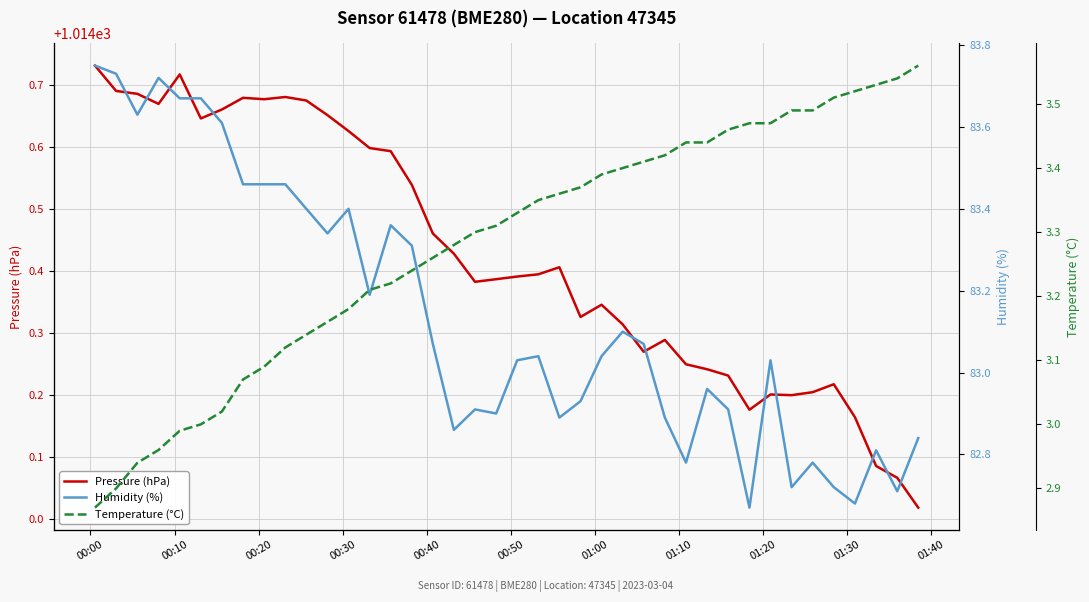

Reading left to right, list all the values displayed in this chart.

Pressure (hPa): 1014.7	1014.7	1014.7	1014.7	1014.7	1014.6	1014.7	1014.7	1014.7	1014.7	1014.7	1014.7	1014.6	1014.6	1014.6	1014.5	1014.5	1014.4	1014.4	1014.4	1014.4	1014.4	1014.4	1014.3	1014.3	1014.3	1014.3	1014.3	1014.2	1014.2	1014.2	1014.2	1014.2	1014.2	1014.2	1014.2	1014.2	1014.1	1014.1	1014.0
Humidity (%): 83.8	83.7	83.6	83.7	83.7	83.7	83.6	83.5	83.5	83.5	83.4	83.3	83.4	83.2	83.4	83.3	83.1	82.9	82.9	82.9	83.0	83.0	82.9	82.9	83.0	83.1	83.1	82.9	82.8	83.0	82.9	82.7	83.0	82.7	82.8	82.7	82.7	82.8	82.7	82.8
Temperature (°C): 2.9	2.9	2.9	3.0	3.0	3.0	3.0	3.1	3.1	3.1	3.1	3.2	3.2	3.2	3.2	3.2	3.3	3.3	3.3	3.3	3.3	3.4	3.4	3.4	3.4	3.4	3.4	3.4	3.4	3.4	3.5	3.5	3.5	3.5	3.5	3.5	3.5	3.5	3.5	3.6